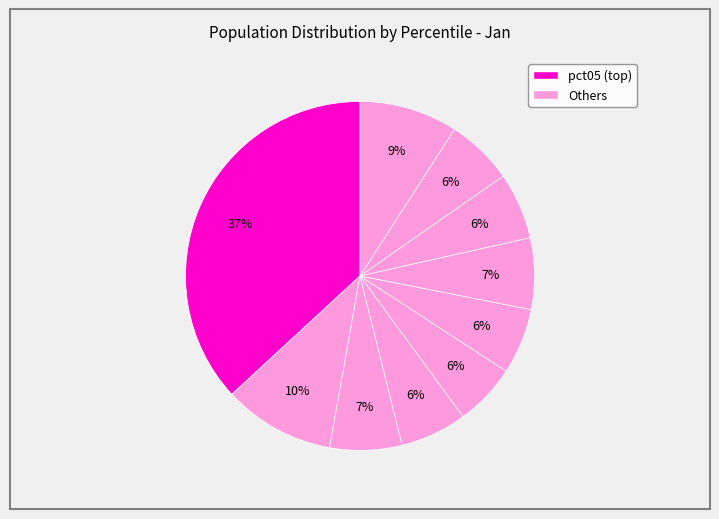

Which slice is the largest?

pct05